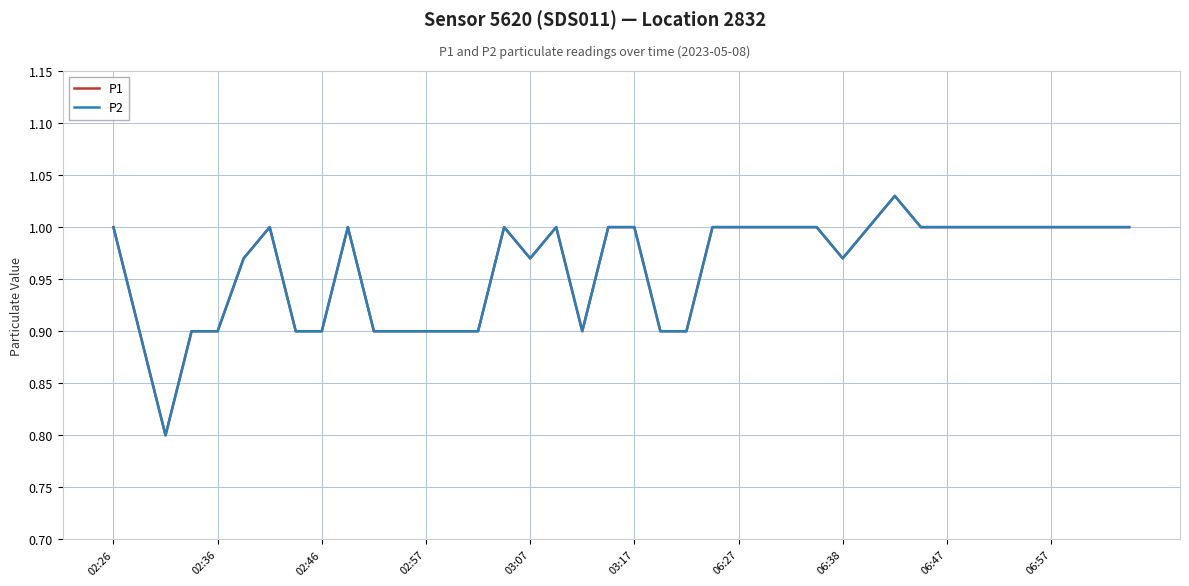

Which series has the largest total across all categories?

P1